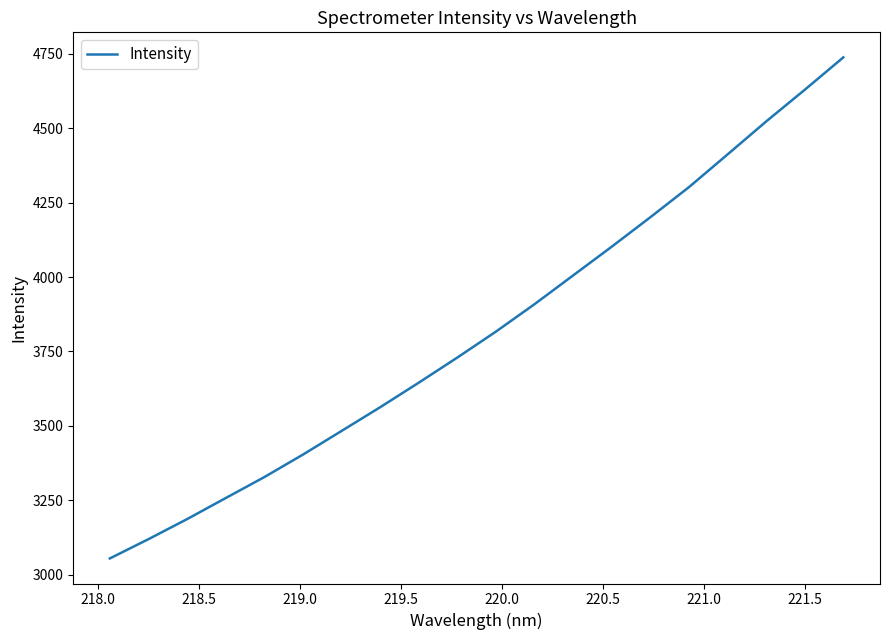

What is the difference between the maximum and minimum values?

1684.3